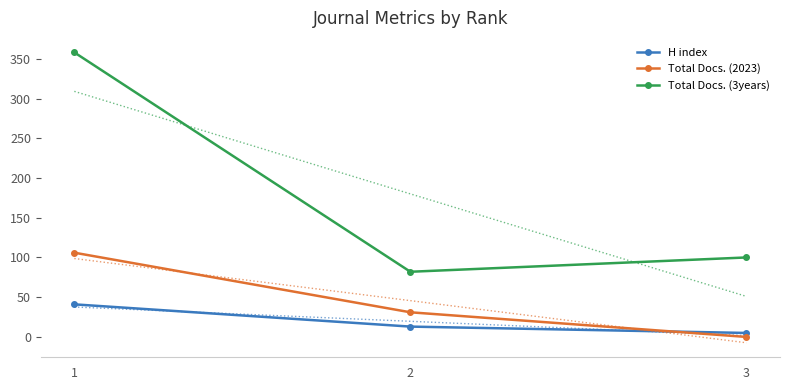

At which label does H index reach its minimum?

3